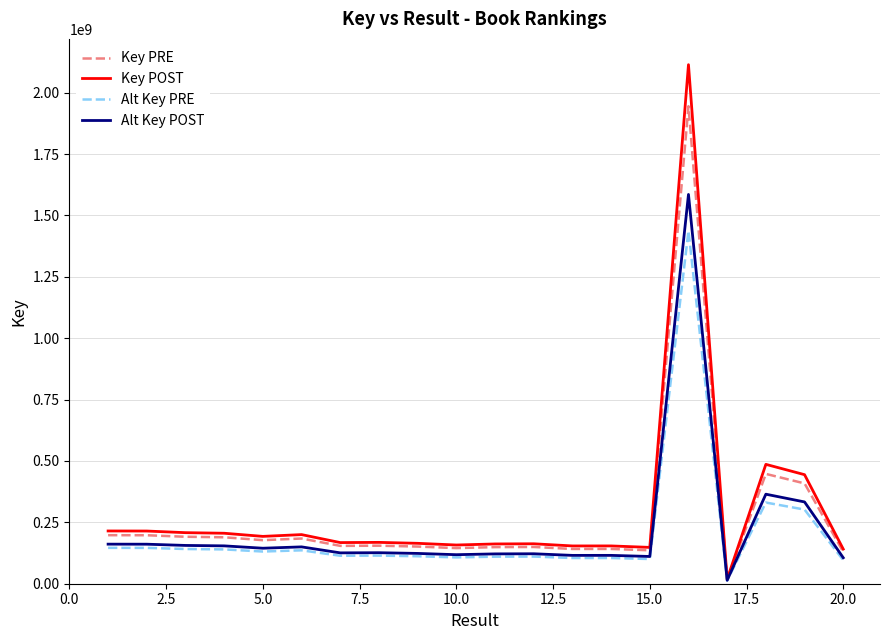

Does the chart have visible grid lines?

Yes